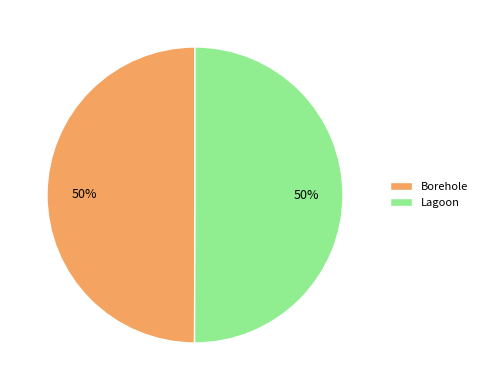

Is it true that Borehole is 41% of the pie?

False